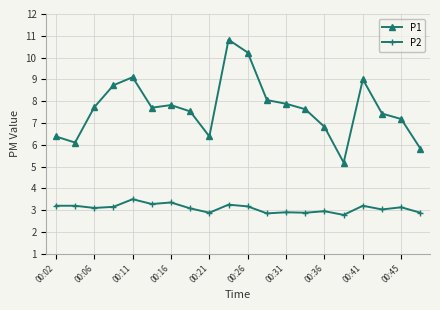

What is the greatest value displayed?

10.8